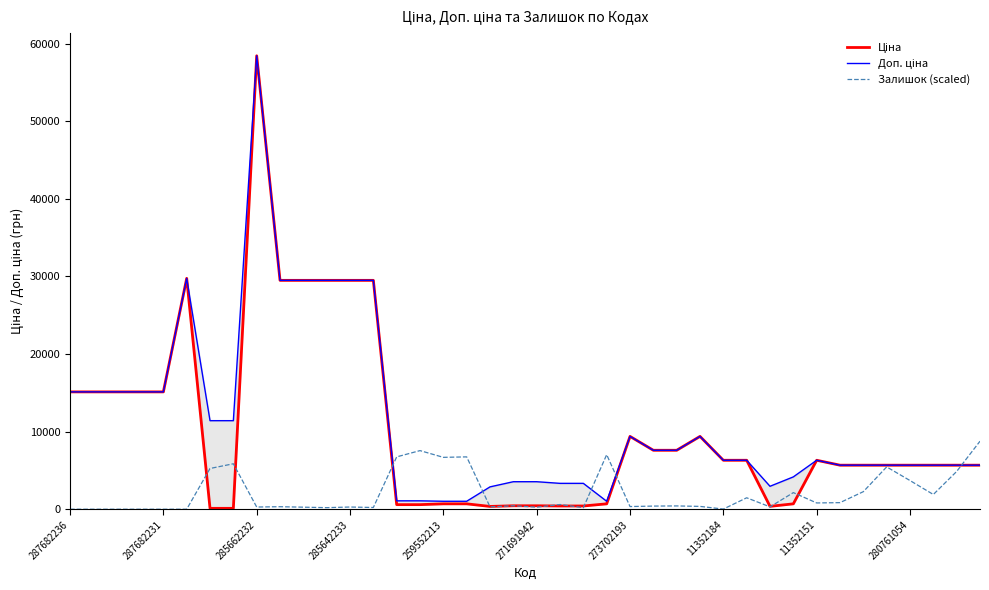

Is it true that Залишок (scaled) equals 262.5 at 271691942?

True